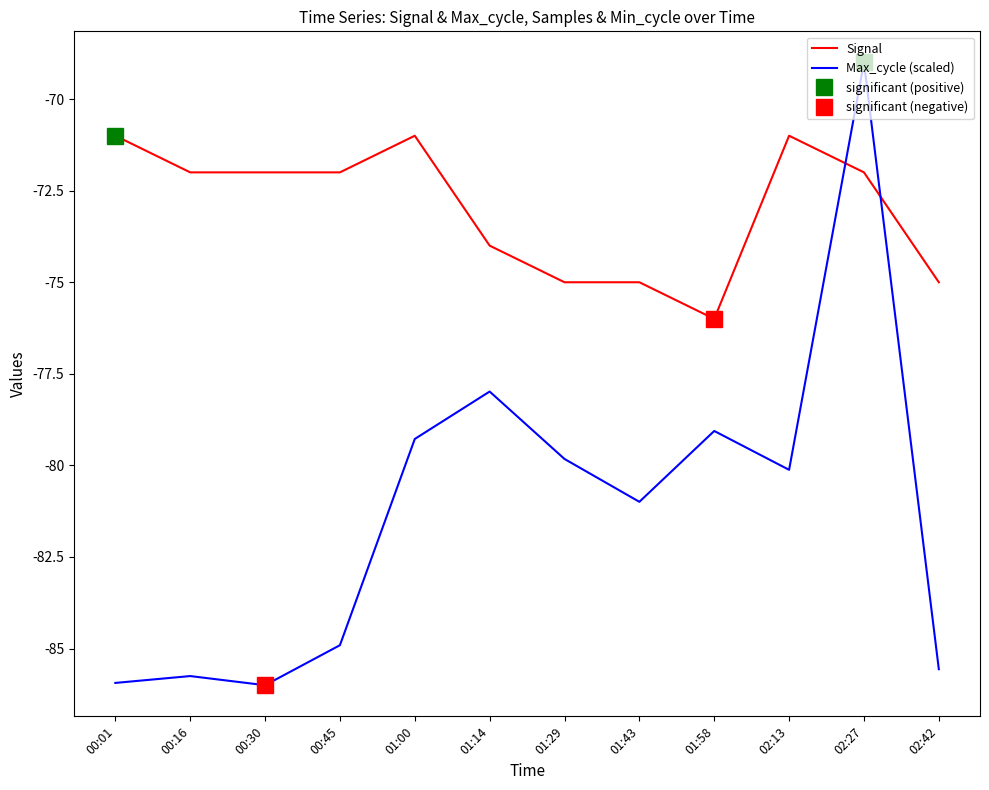

What is the sum of all Max_cycle (scaled) values?

-974.4